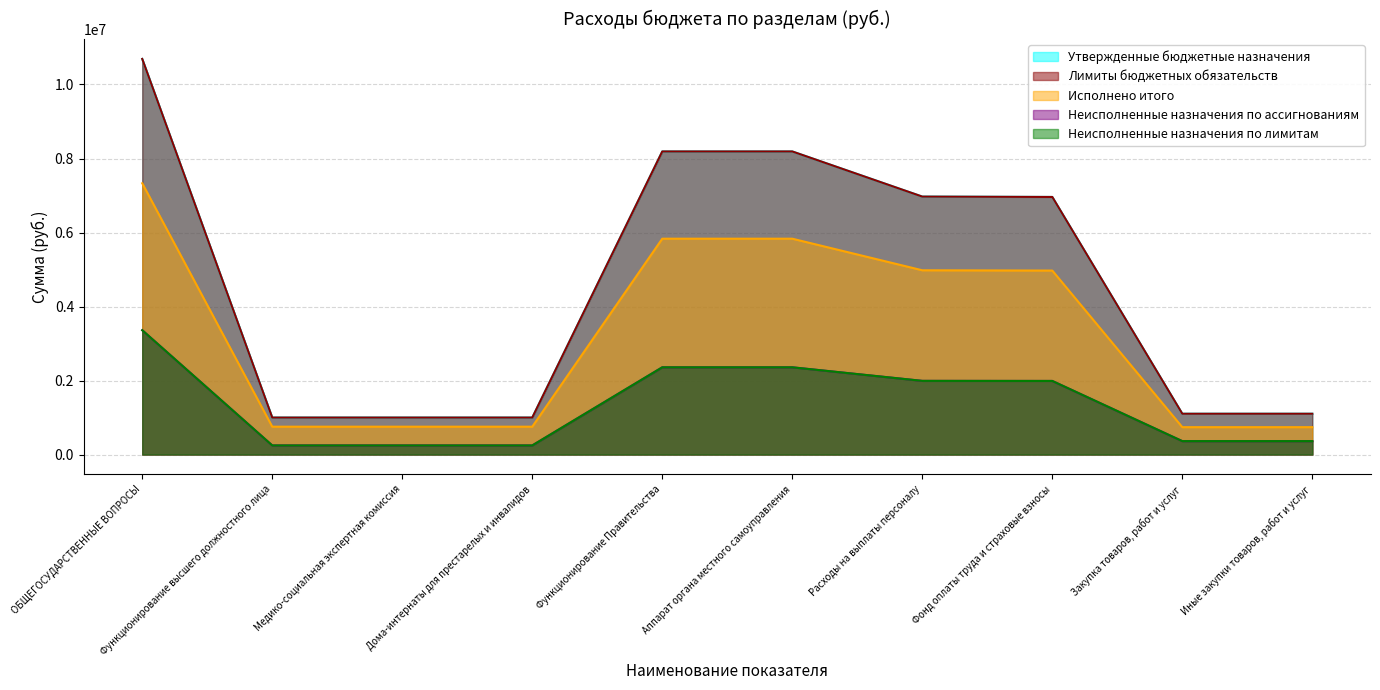

At which label does Исполнено итого first exceed 4971973?

ОБЩЕГОСУДАРСТВЕННЫЕ ВОПРОСЫ